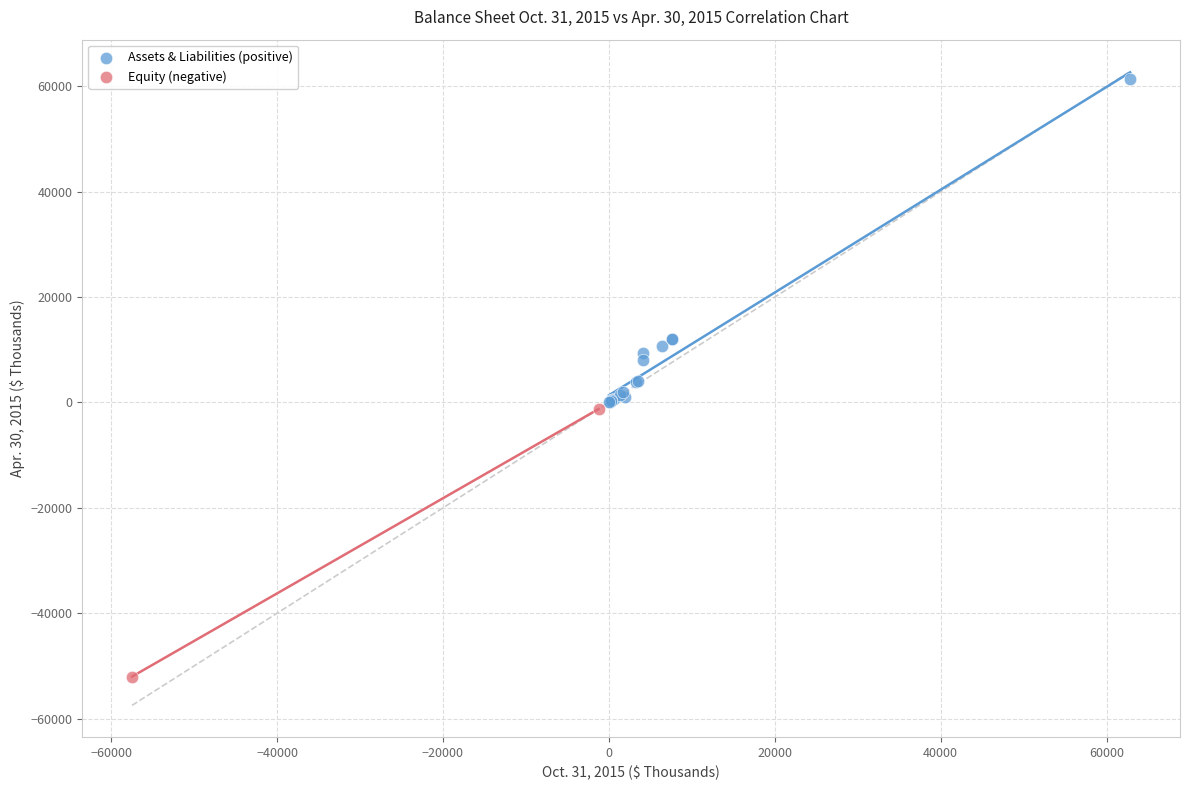

What are all the series names shown in the legend?

Assets & Liabilities (positive), Equity (negative)